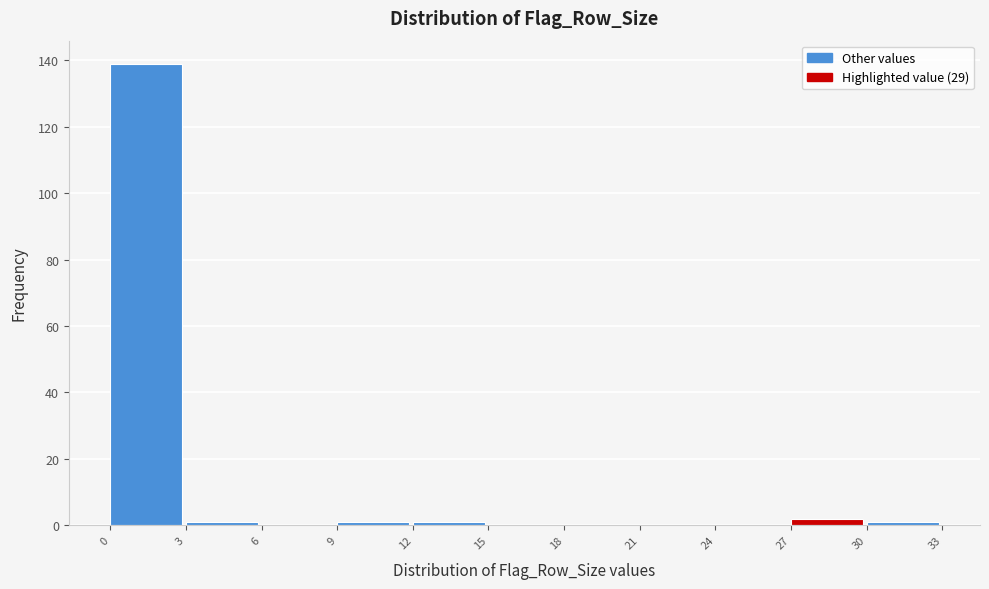

Reading left to right, list every bar in this chart as the range it spans on the x-axis followed by its height. The values are not printed on the chart, so give them approximately, as read against the axis.

0 to 3: 140
3 to 6: under 2
6 to 9: 0
9 to 12: under 2
12 to 15: under 2
15 to 18: 0
18 to 21: 0
21 to 24: 0
24 to 27: 0
27 to 30: 2
30 to 33: under 2